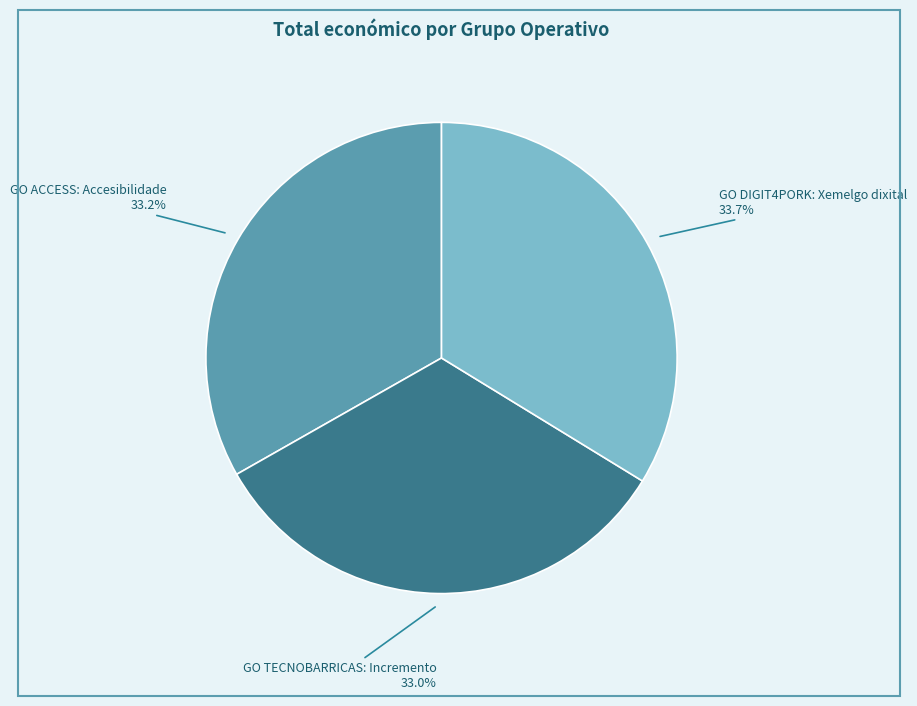

Is there a majority slice in this chart?

No